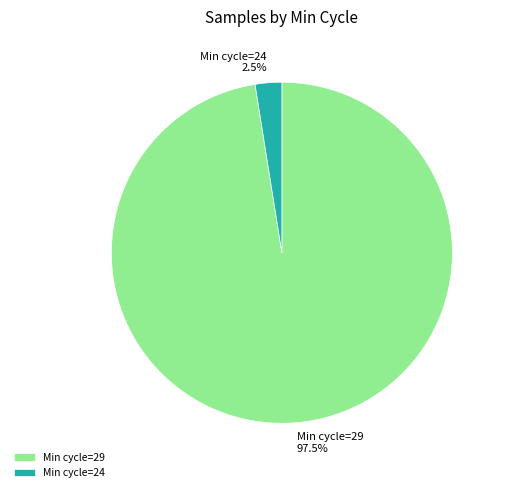

How much of the chart is everything except Min cycle=24?

97.5%